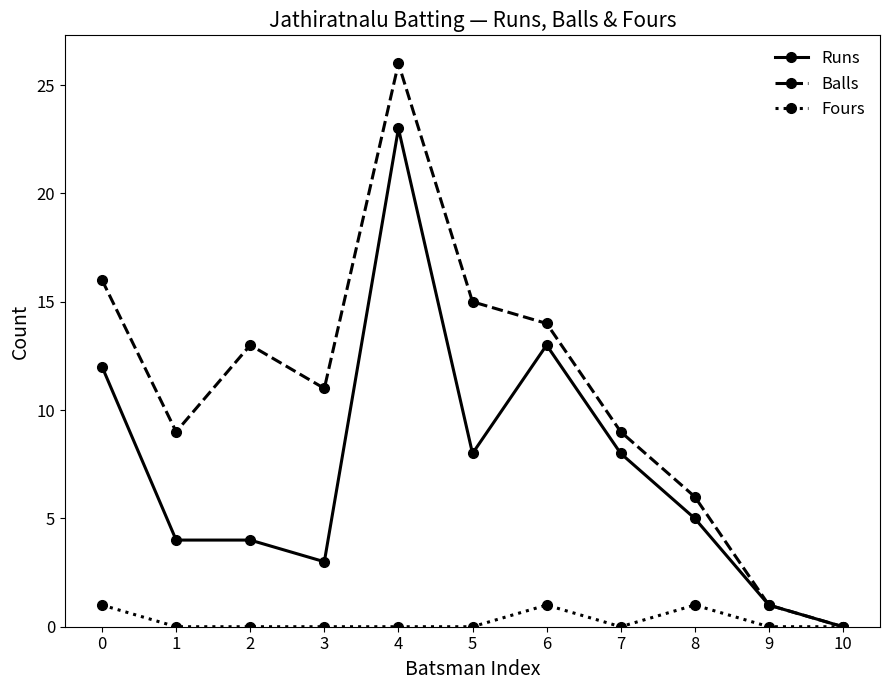

Where is the first local maximum for Balls?

2